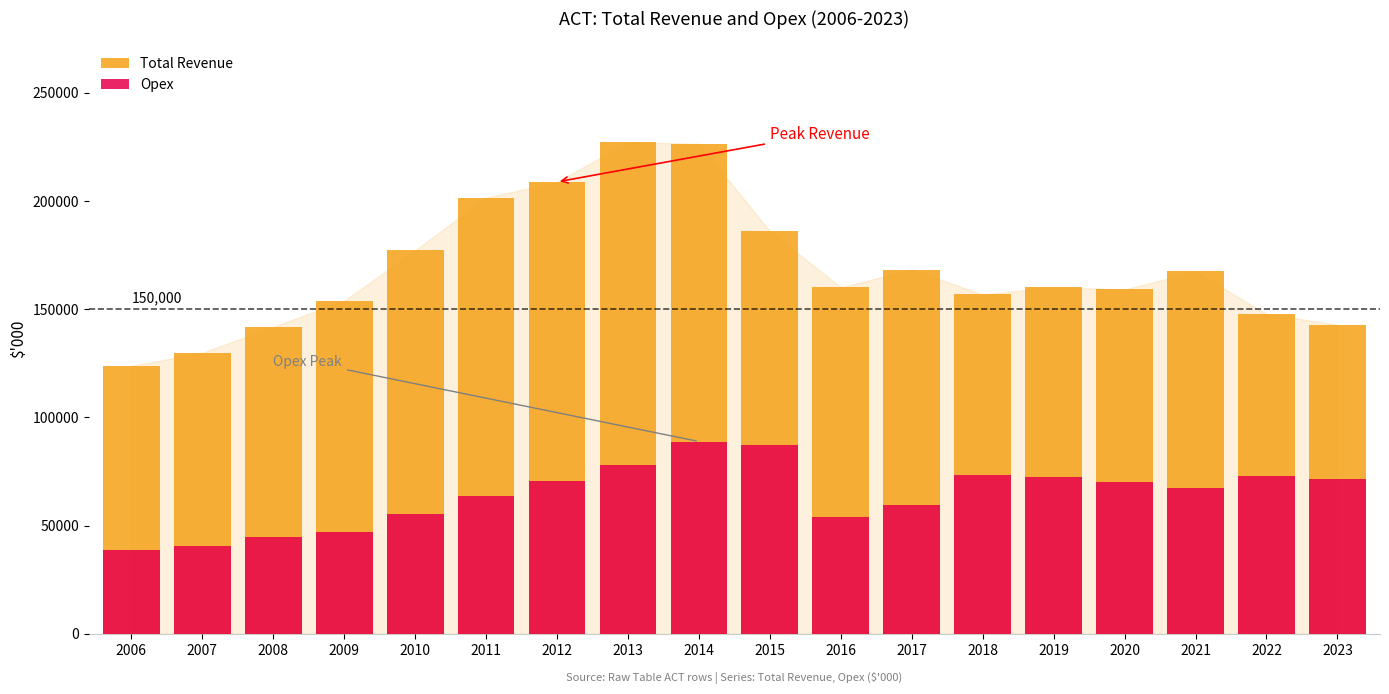

Rank the categories by Opex value from highest to lowest.

2014, 2015, 2013, 2018, 2022, 2019, 2023, 2012, 2020, 2021, 2011, 2017, 2010, 2016, 2009, 2008, 2007, 2006